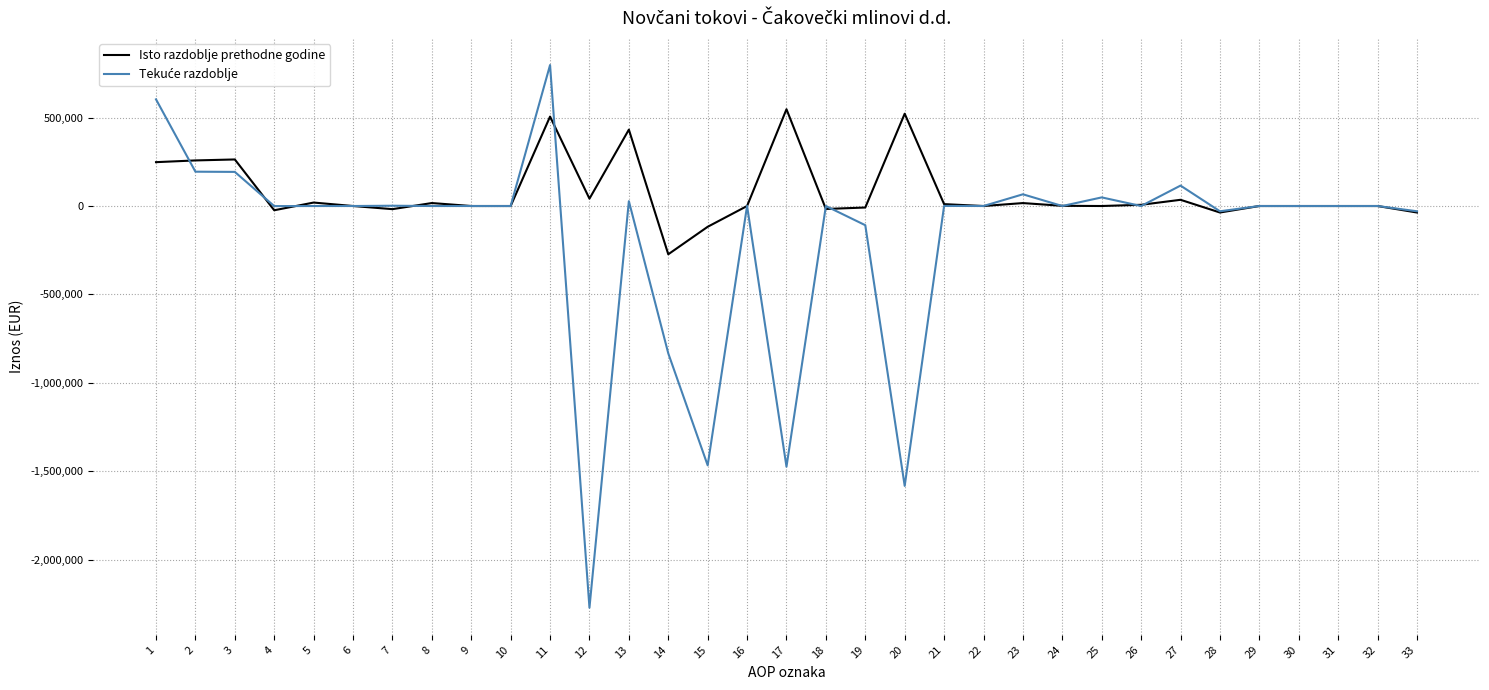

The value of Isto razdoblje prethodne godine at 14 is -423783. True or false?

False